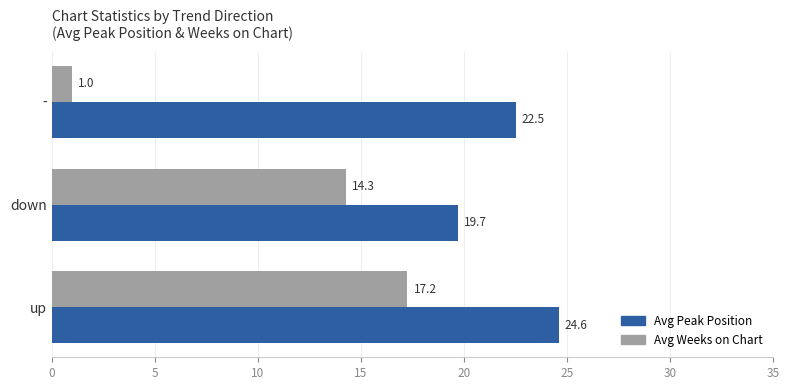

What is the total value across all series at down?

34.0